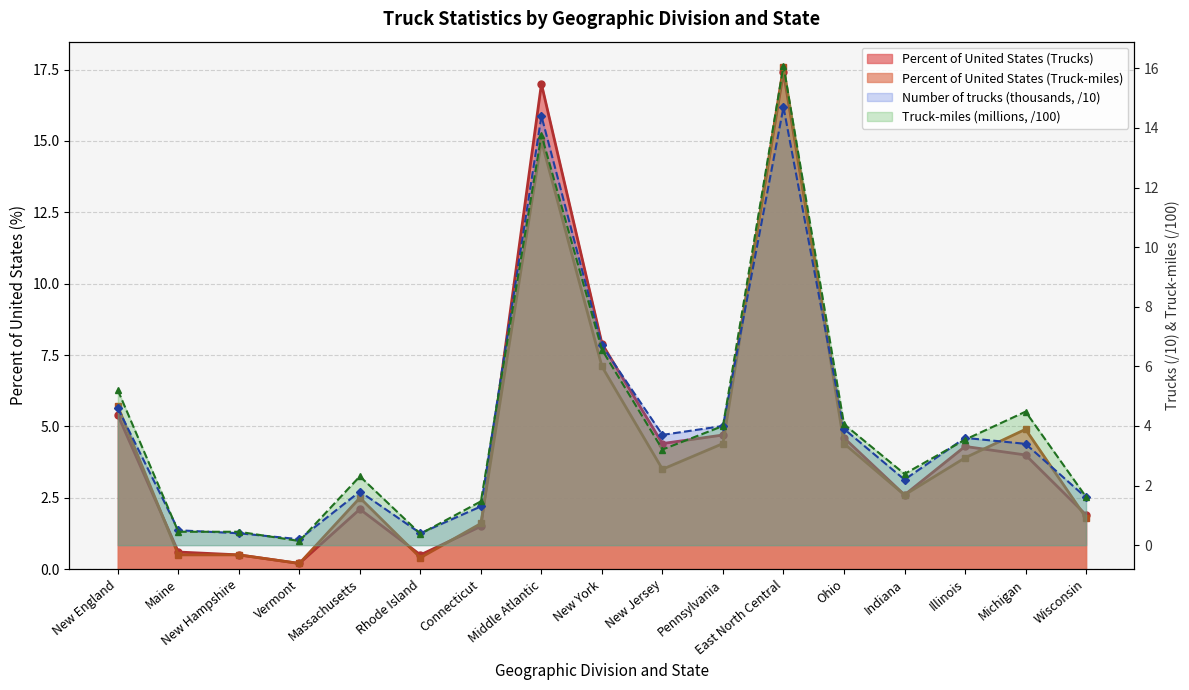

At which label is Percent of United States (Truck-miles) closest to 8?

New York